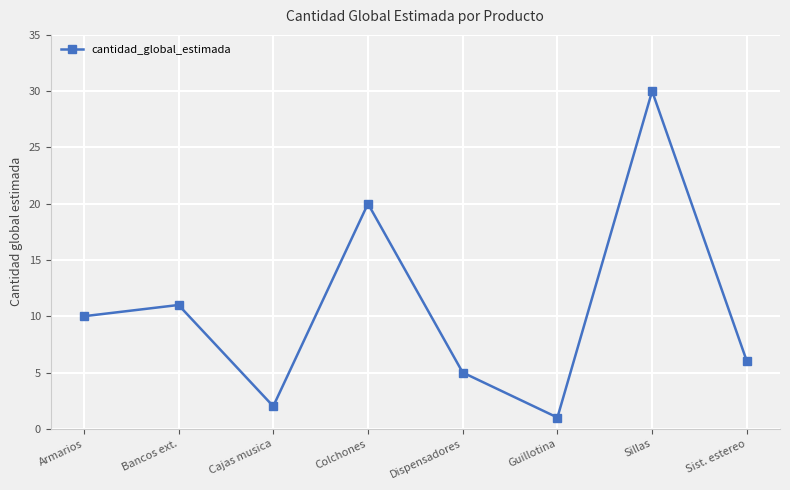

Rank the categories by value from lowest to highest.

Guillotina, Cajas musica, Dispensadores, Sist. estereo, Armarios, Bancos ext., Colchones, Sillas